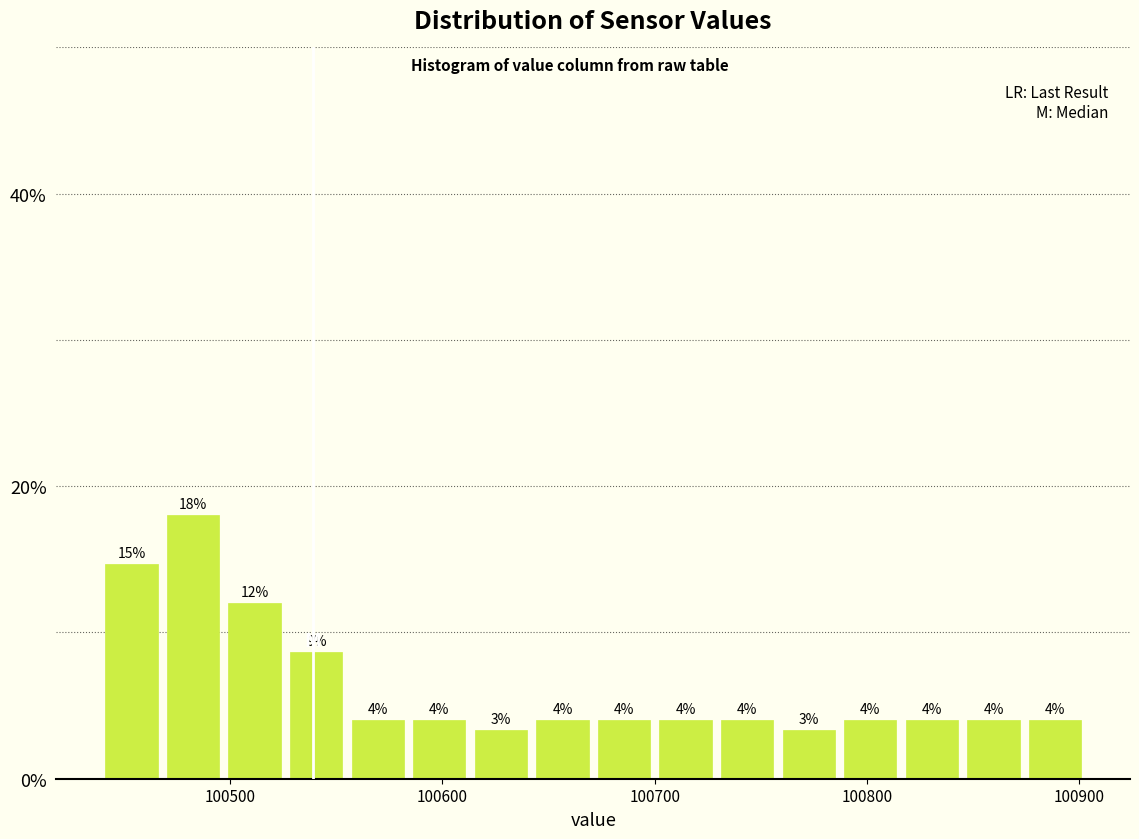

Around what value on the x-axis is the tallest bar? Give the approximate position of its centre, as read against the axis.

100480